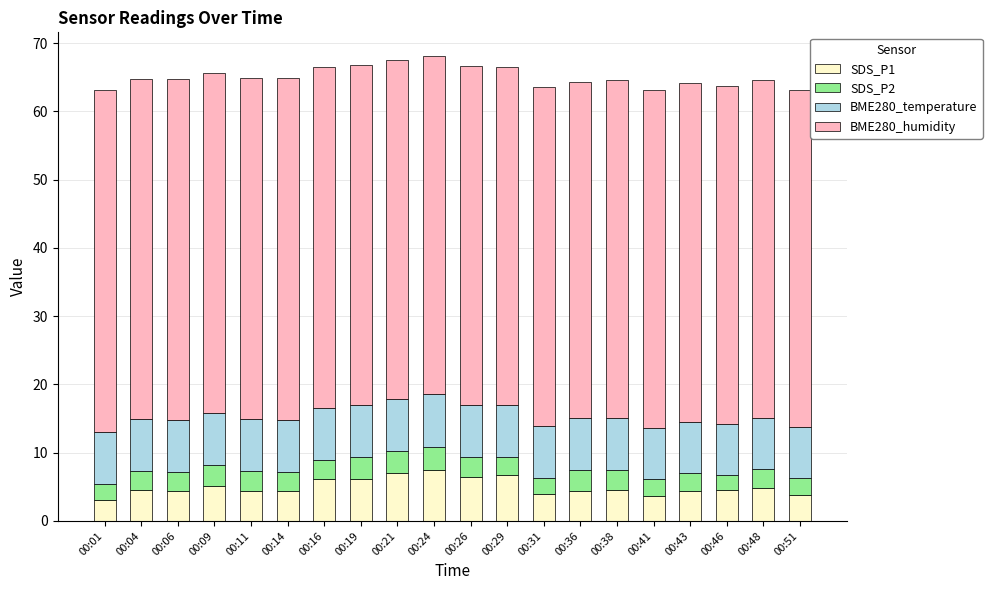

What is the total value across all series at 00:48?

64.6